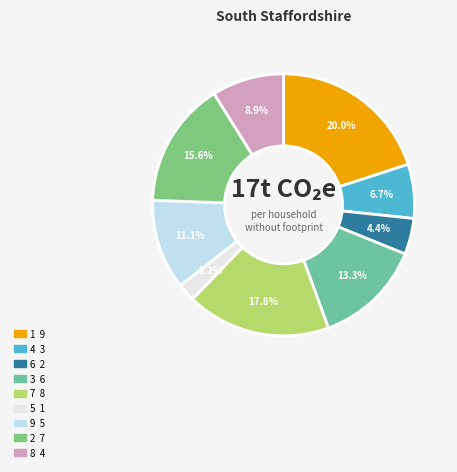

To the nearest percent, what portion does 4 represent?

7%